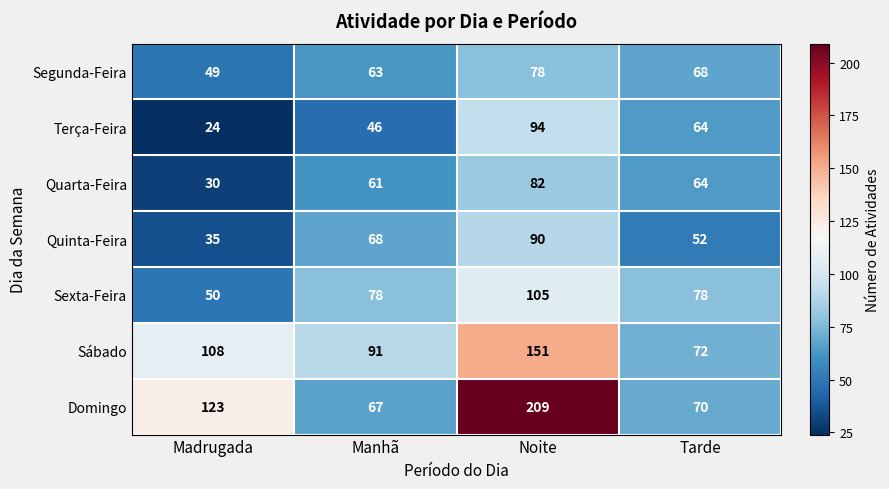

Reading left to right, what are all the values shown in this chart?

Segunda-Feira: Madrugada=49	Manhã=63	Noite=78	Tarde=68
Terça-Feira: Madrugada=24	Manhã=46	Noite=94	Tarde=64
Quarta-Feira: Madrugada=30	Manhã=61	Noite=82	Tarde=64
Quinta-Feira: Madrugada=35	Manhã=68	Noite=90	Tarde=52
Sexta-Feira: Madrugada=50	Manhã=78	Noite=105	Tarde=78
Sábado: Madrugada=108	Manhã=91	Noite=151	Tarde=72
Domingo: Madrugada=123	Manhã=67	Noite=209	Tarde=70